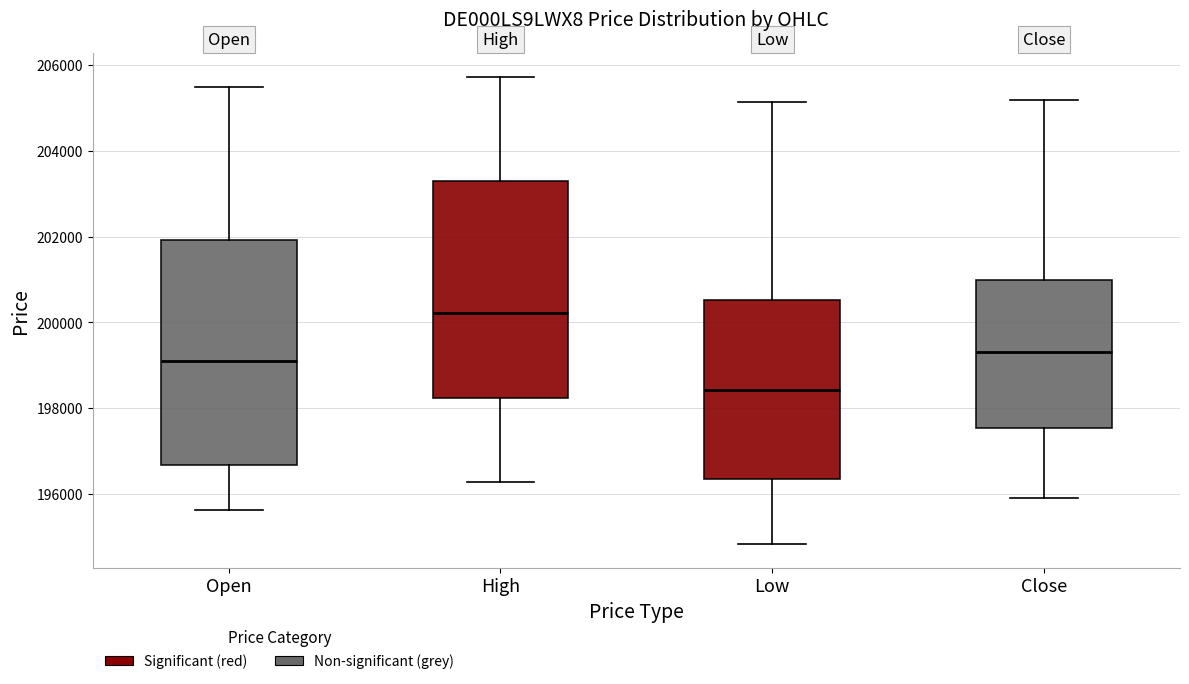

Reading left to right, transcribe this box plot: for each box, give where its median line is, the range the box spans, and where its two whiskers end, as read against the y-axis. The values are not printed on the chart, so give them approximately, as read against the axis.

Open: median 199200, box 196600 to 202000, whiskers 195600 to 205400
High: median 200200, box 198200 to 203200, whiskers 196200 to 205800
Low: median 198400, box 196400 to 200600, whiskers 194800 to 205200
Close: median 199400, box 197600 to 201000, whiskers 195800 to 205200